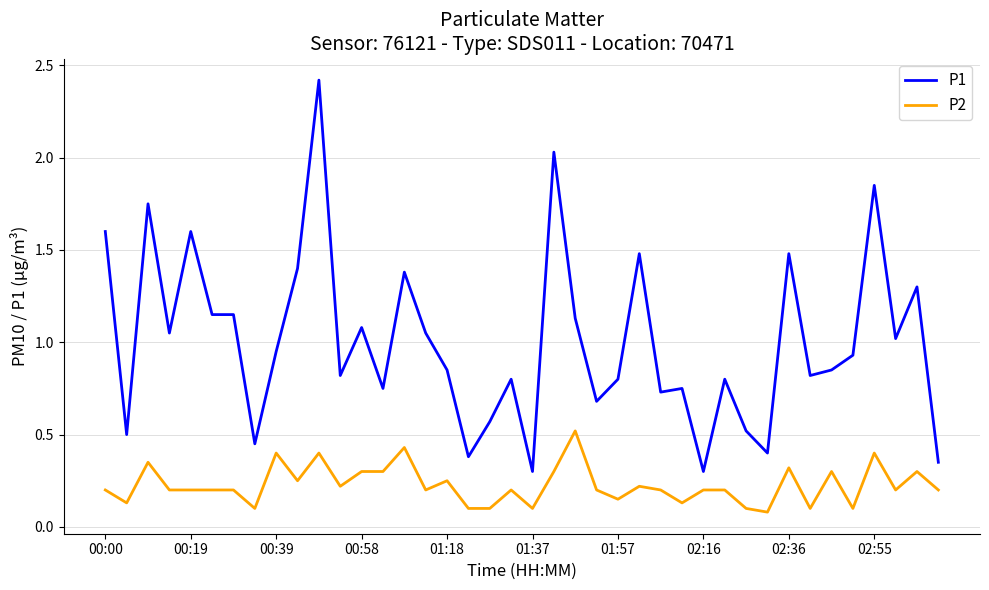

What is the sum of all P2 values?

9.1